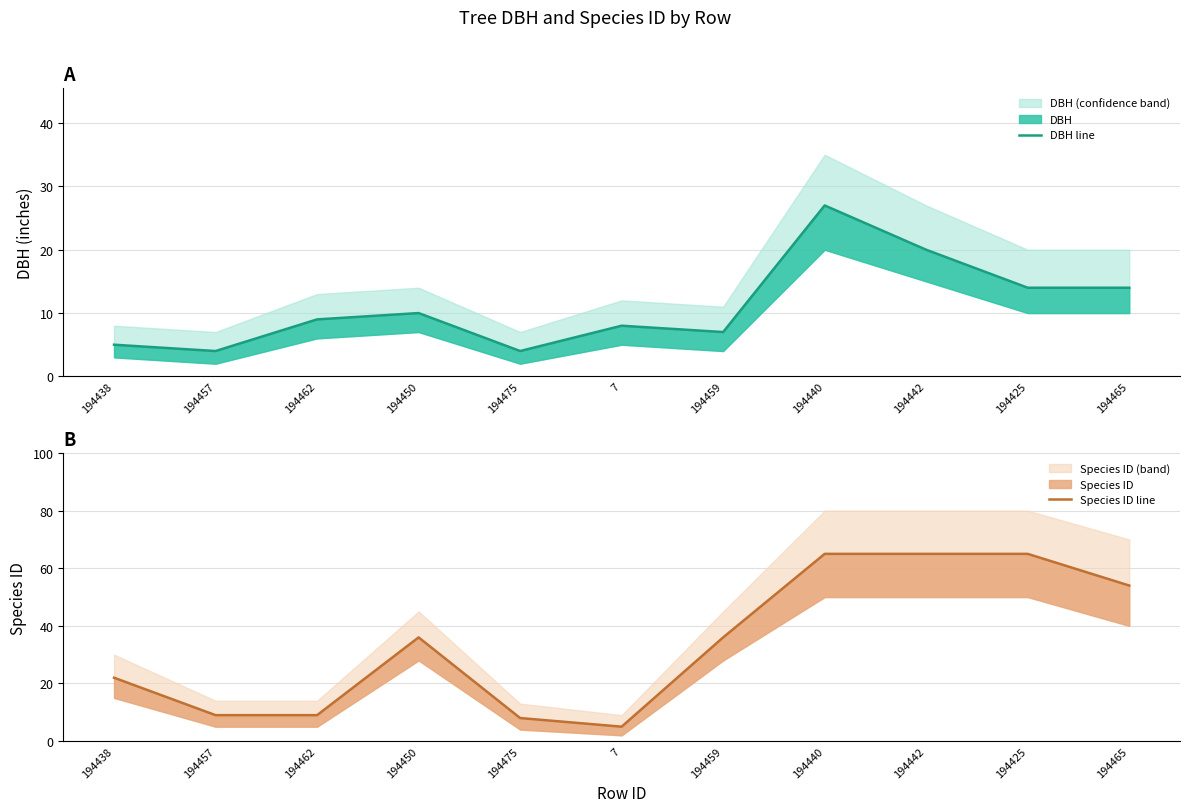

Which series has the widest spread of values?

Species ID line